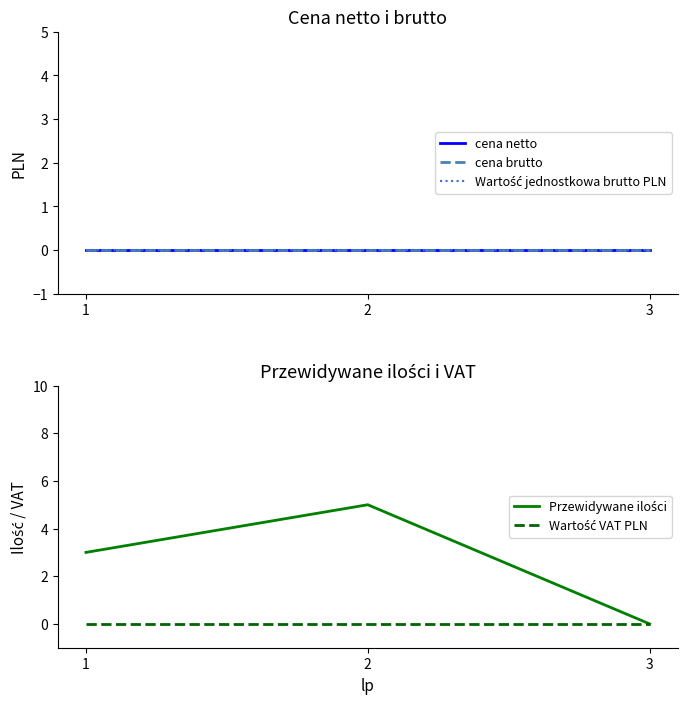

What are all the series names shown in the legend?

cena netto, cena brutto, Wartość jednostkowa brutto PLN, Przewidywane ilości, Wartość VAT PLN